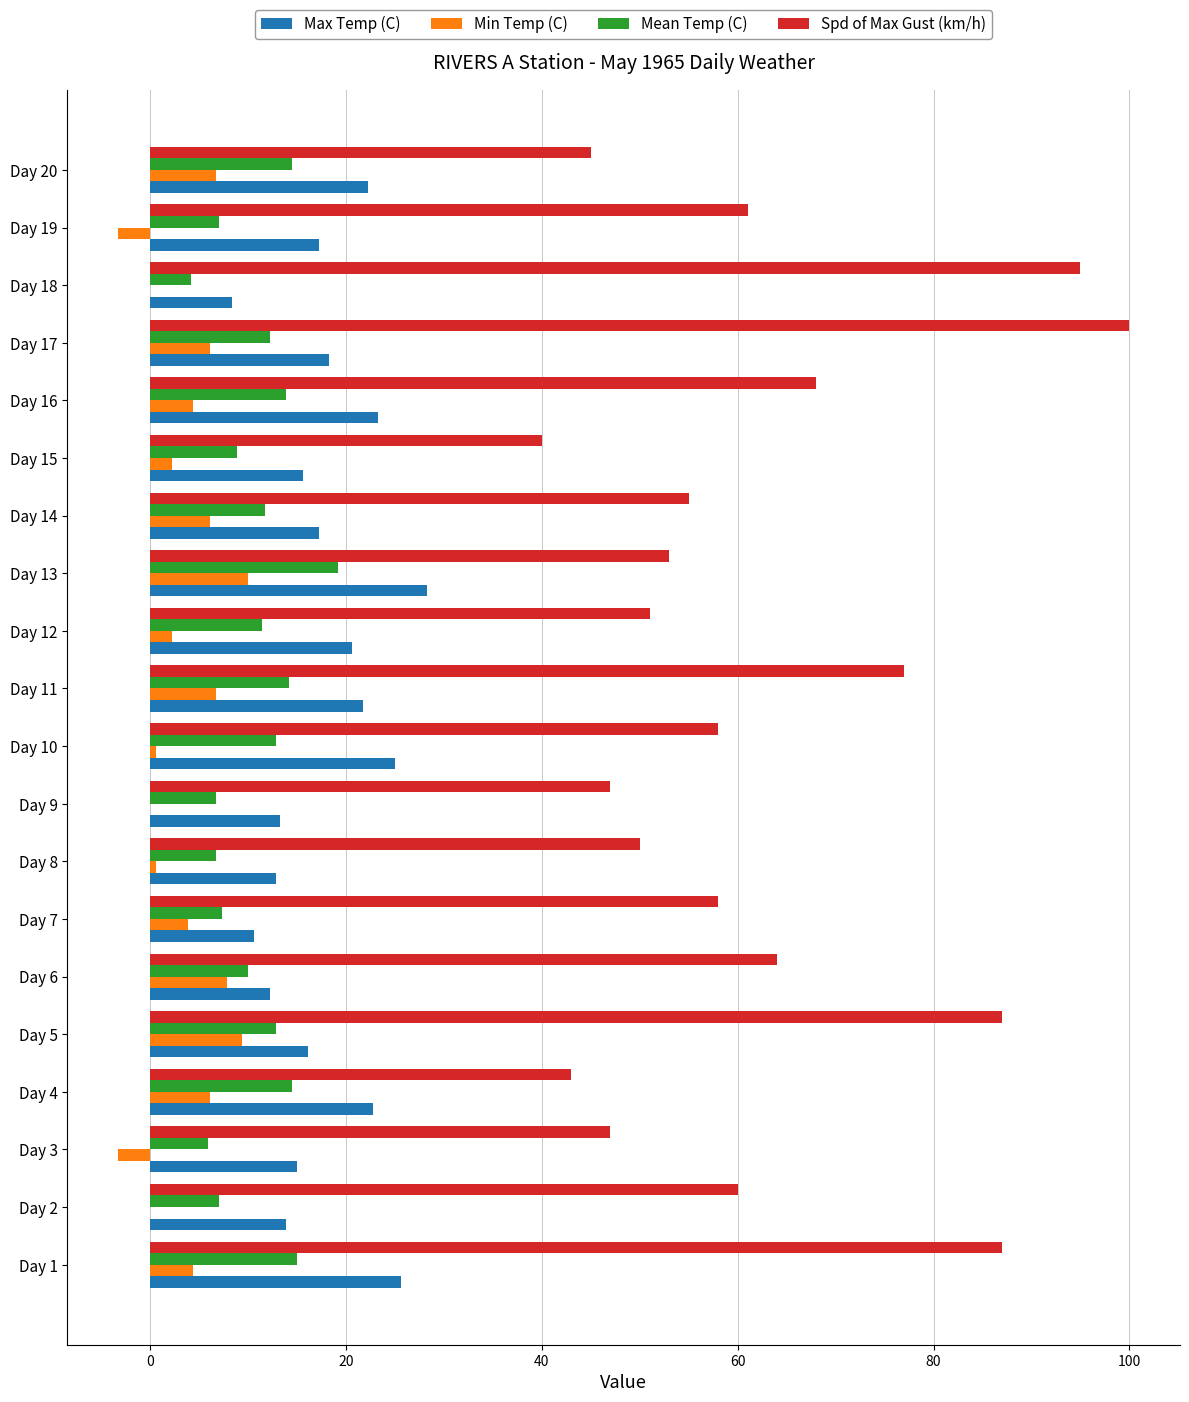

The Spd of Max Gust (km/h) series shows 19.8 at Day 14. True or false?

False